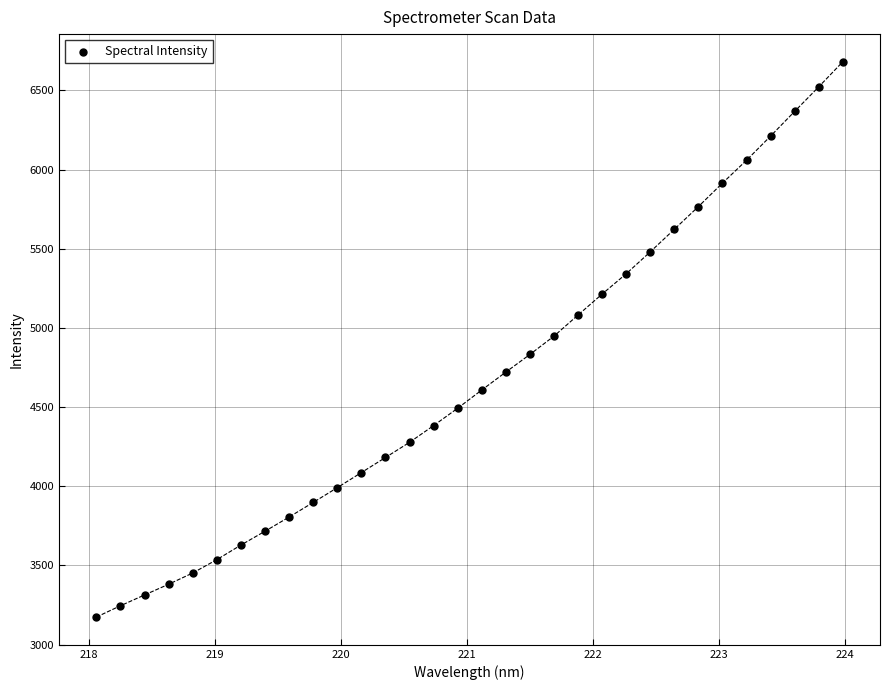

What is the range of X values (max minus min)?

5.9